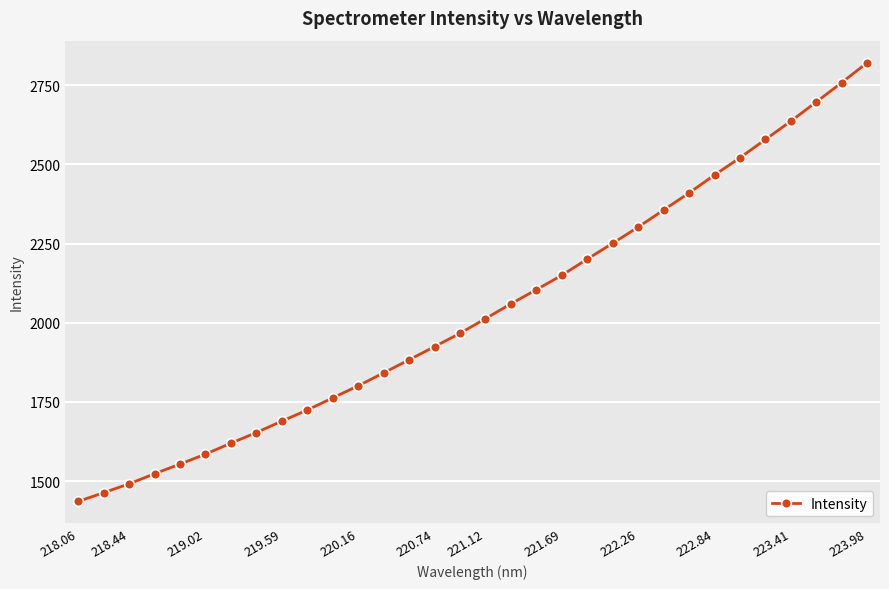

True or false: the data has more than 2 interior local peaks.

False